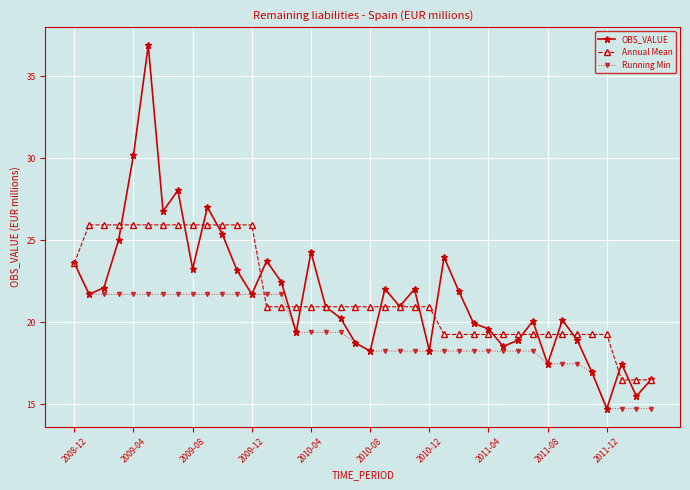

How many series are shown in this chart?

3